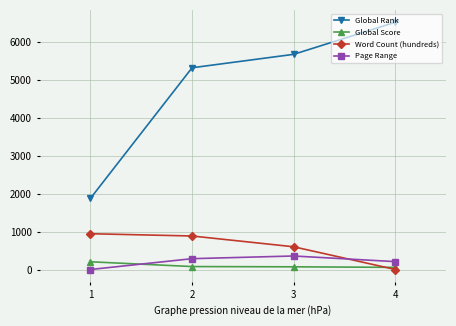

Which series has the widest spread of values?

Global Rank